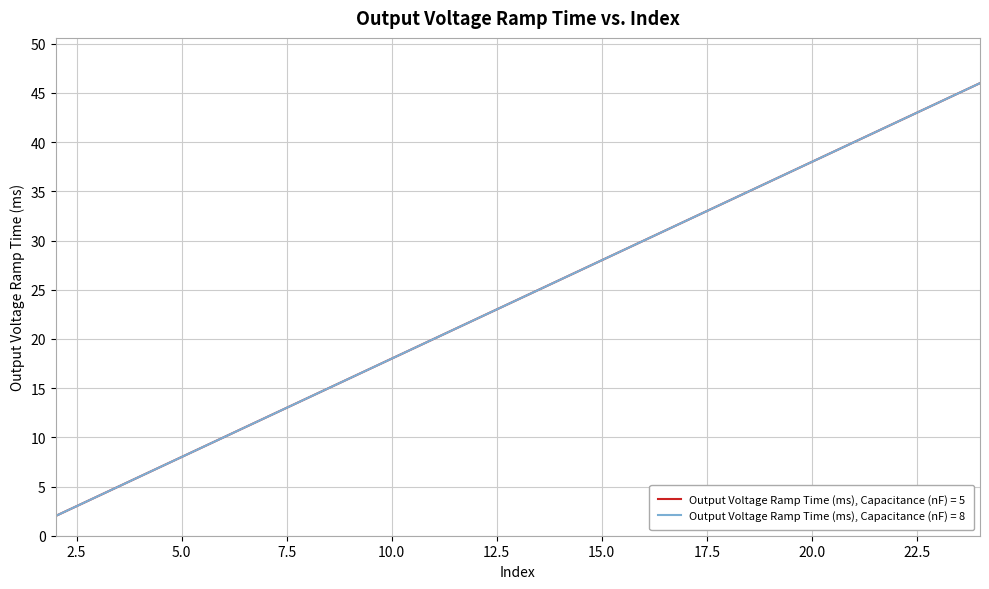

Reading left to right, transcribe all the data shown in this chart.

Output Voltage Ramp Time (ms), Capacitance (nF) = 5: 2	4	6	8	10	12	14	16	18	20	22	24	26	28	30	32	34	36	38	40	42	44	46
Output Voltage Ramp Time (ms), Capacitance (nF) = 8: 2	4	6	8	10	12	14	16	18	20	22	24	26	28	30	32	34	36	38	40	42	44	46